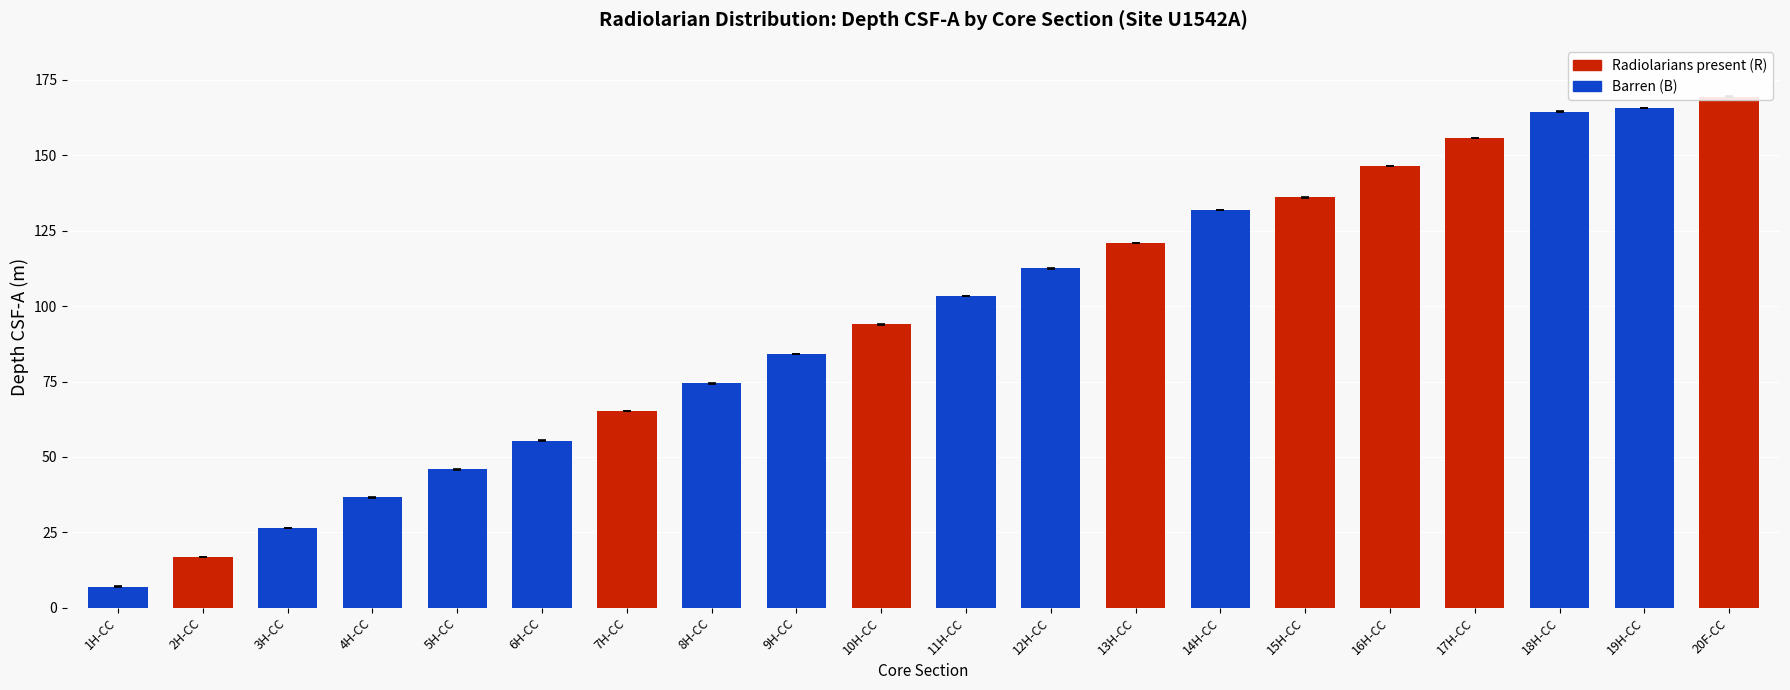

Reading left to right, what are all the values shown in this chart?

Top depth CSF-A (m): 7.0	16.7	26.4	36.5	45.8	55.4	65.2	74.3	84.1	93.9	103.2	112.5	120.8	131.7	136.0	146.4	155.7	164.5	165.6	169.4
Bottom depth CSF-A (m): 7.0	16.7	26.5	36.6	45.9	55.4	65.3	74.4	84.2	94.0	103.3	112.5	120.9	131.8	136.0	146.5	155.8	164.5	165.7	169.5